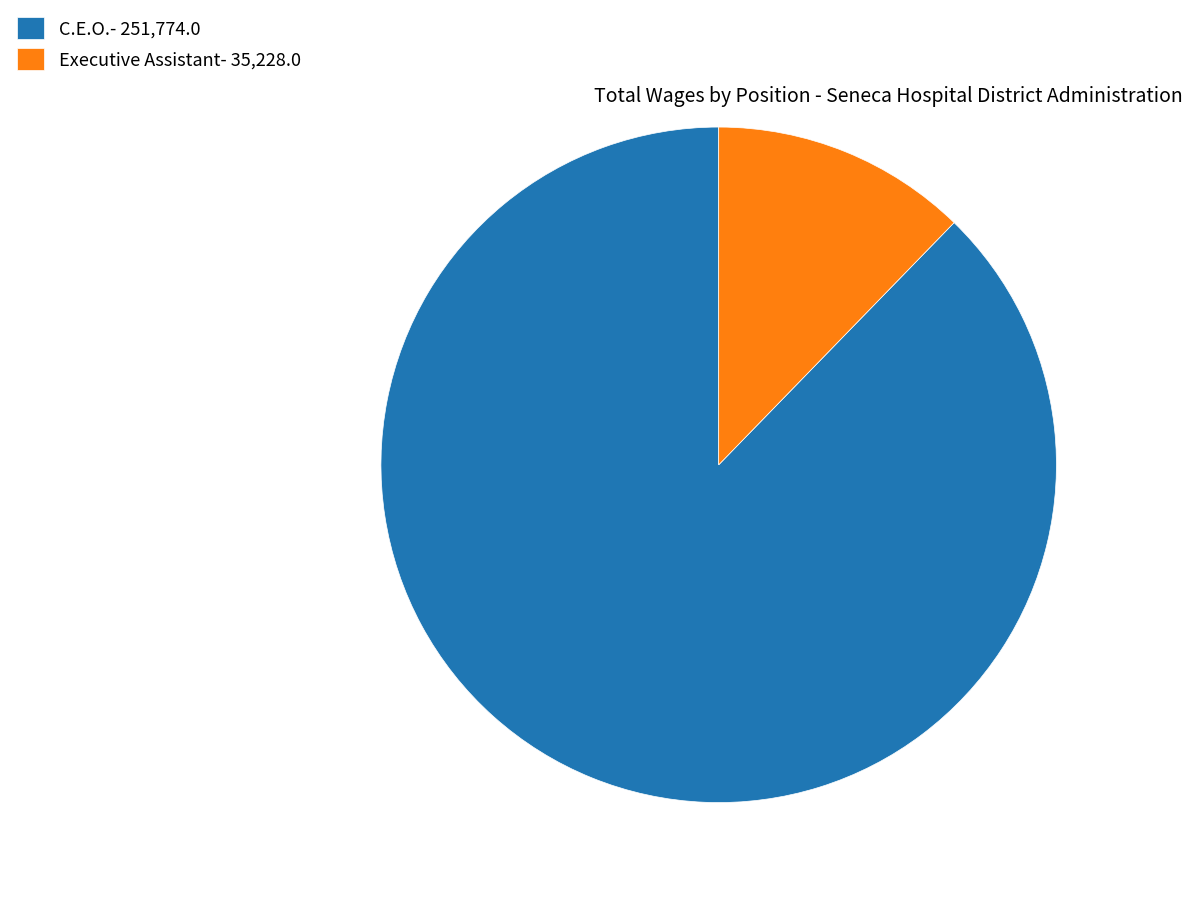

Combined, do C.E.O.- 251,774.0 and Executive Assistant- 35,228.0 account for over 50%?

Yes